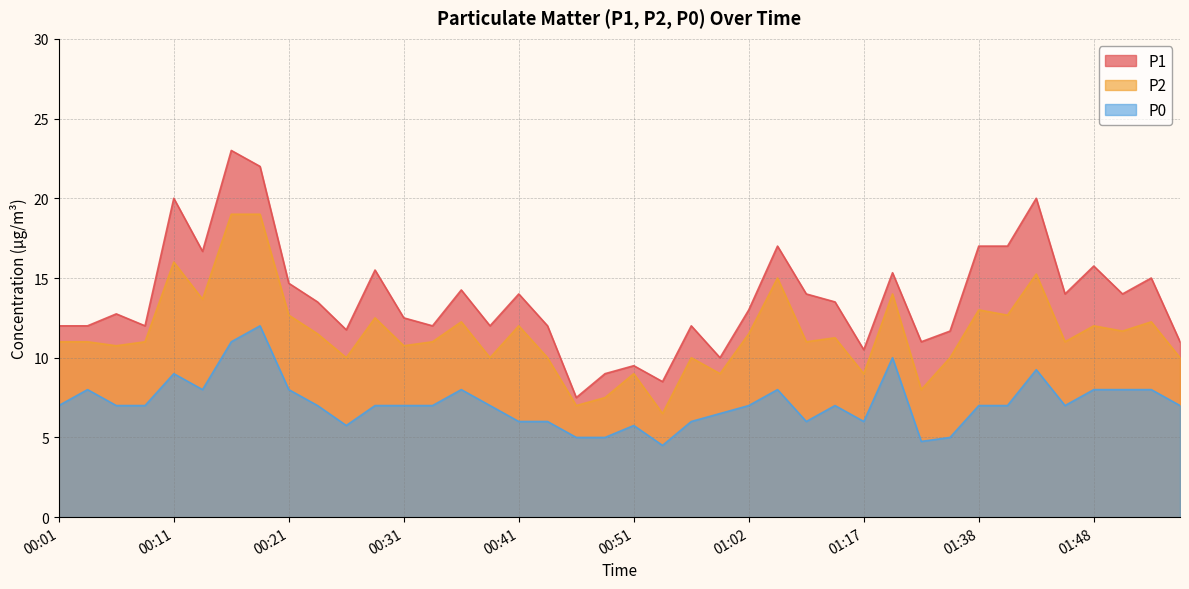

True or false: P2 and P1 cross at least once.

False